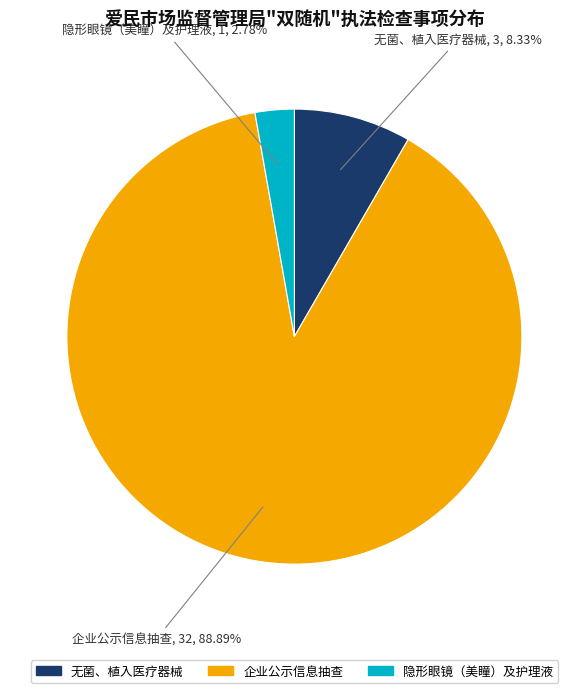

How many slices are in this pie chart?

3